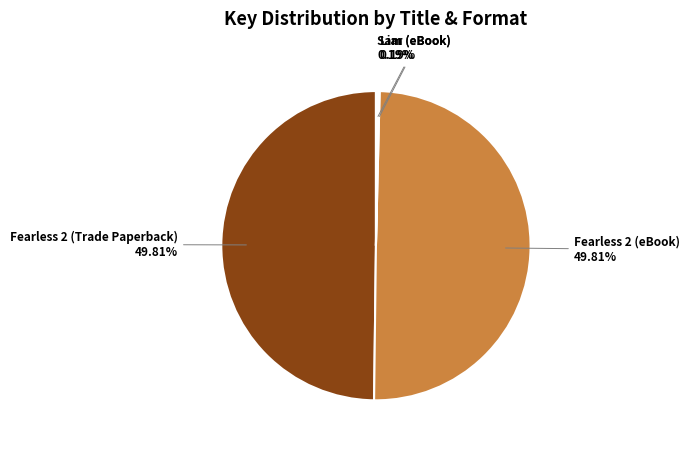

To the nearest percent, what percentage of the pie is Fearless 2 (Trade Paperback)?

50%